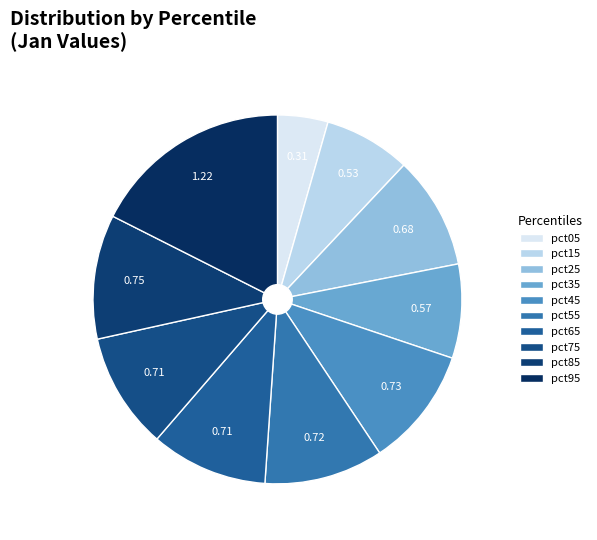

Does pct55 represent more than half of the total?

No